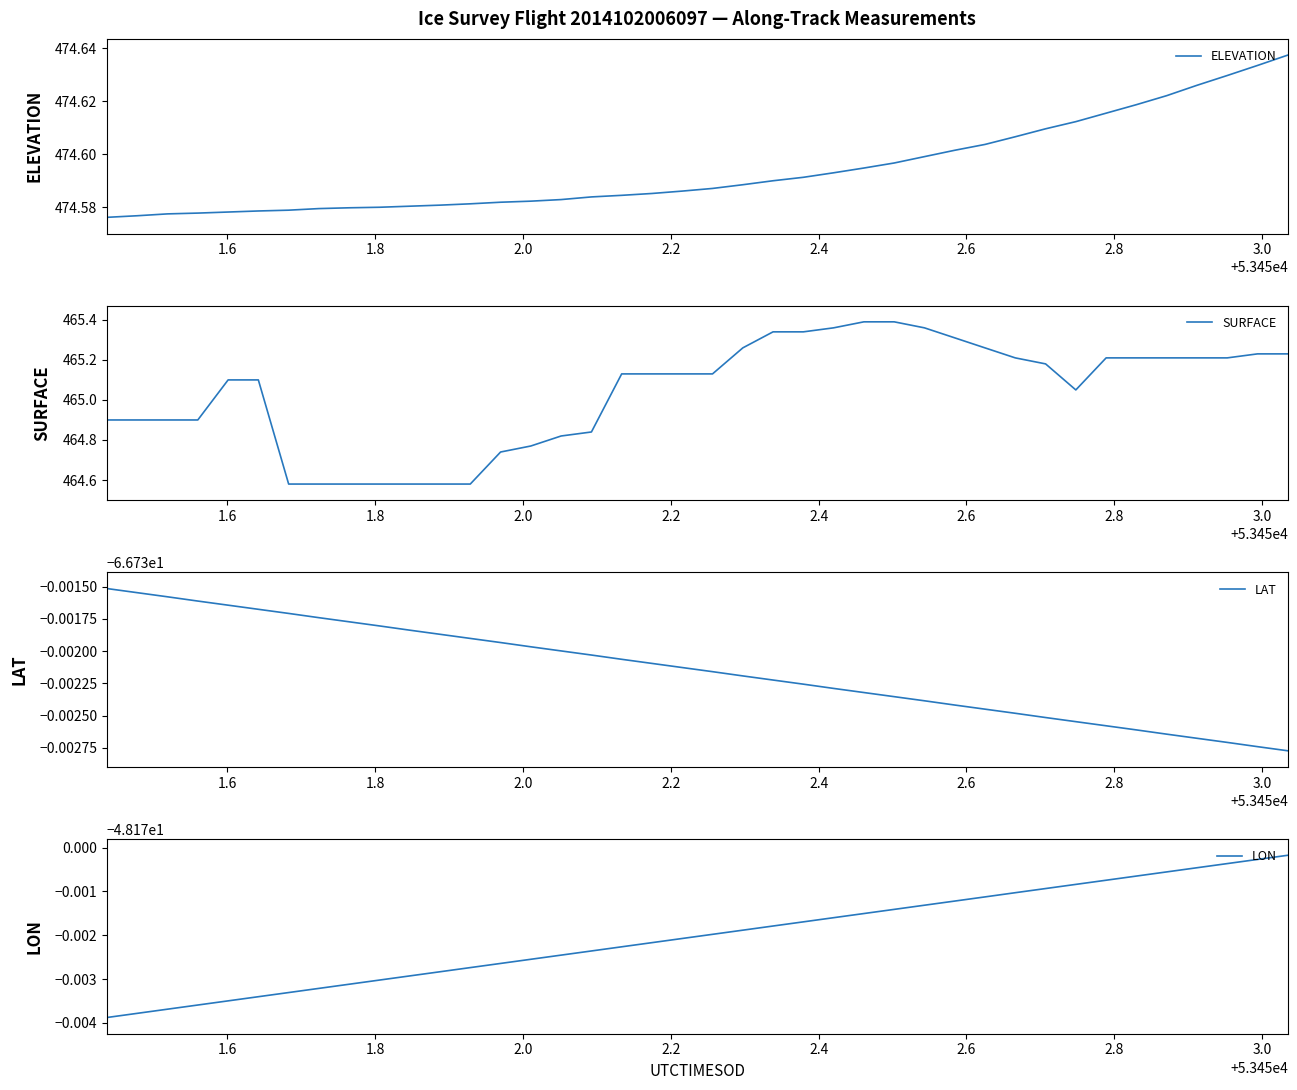

Reading left to right, list all the values displayed in this chart.

ELEVATION: 474.6	474.6	474.6	474.6	474.6	474.6	474.6	474.6	474.6	474.6	474.6	474.6	474.6	474.6	474.6	474.6	474.6	474.6	474.6	474.6	474.6	474.6	474.6	474.6	474.6	474.6	474.6	474.6	474.6	474.6	474.6	474.6	474.6	474.6	474.6	474.6	474.6	474.6	474.6	474.6
SURFACE: 464.9	464.9	464.9	464.9	465.1	465.1	464.6	464.6	464.6	464.6	464.6	464.6	464.6	464.7	464.8	464.8	464.8	465.1	465.1	465.1	465.1	465.3	465.3	465.3	465.4	465.4	465.4	465.4	465.3	465.3	465.2	465.2	465.1	465.2	465.2	465.2	465.2	465.2	465.2	465.2
LAT: -66.7	-66.7	-66.7	-66.7	-66.7	-66.7	-66.7	-66.7	-66.7	-66.7	-66.7	-66.7	-66.7	-66.7	-66.7	-66.7	-66.7	-66.7	-66.7	-66.7	-66.7	-66.7	-66.7	-66.7	-66.7	-66.7	-66.7	-66.7	-66.7	-66.7	-66.7	-66.7	-66.7	-66.7	-66.7	-66.7	-66.7	-66.7	-66.7	-66.7
LON: -48.2	-48.2	-48.2	-48.2	-48.2	-48.2	-48.2	-48.2	-48.2	-48.2	-48.2	-48.2	-48.2	-48.2	-48.2	-48.2	-48.2	-48.2	-48.2	-48.2	-48.2	-48.2	-48.2	-48.2	-48.2	-48.2	-48.2	-48.2	-48.2	-48.2	-48.2	-48.2	-48.2	-48.2	-48.2	-48.2	-48.2	-48.2	-48.2	-48.2